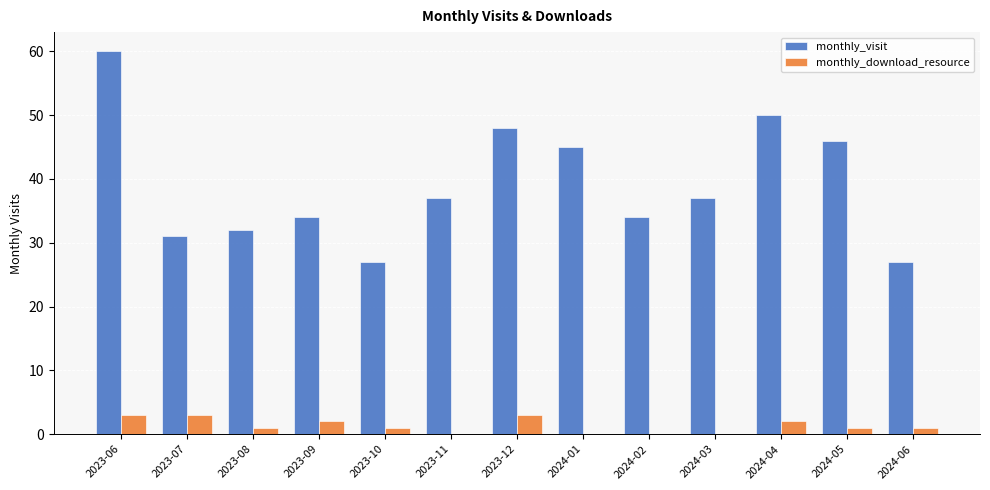

Count the number of data series in this chart.

2